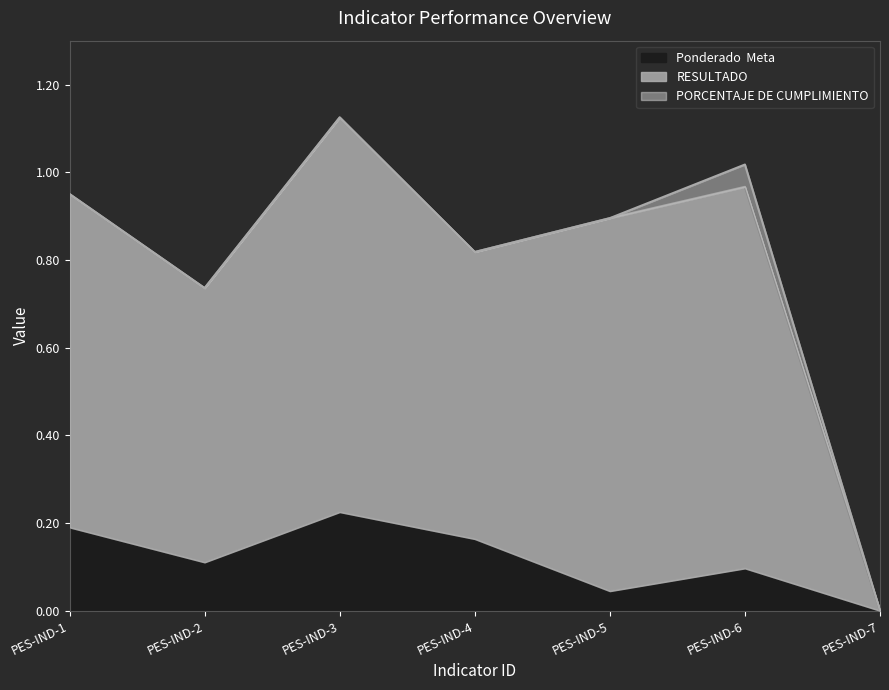

How many distinct data groups are displayed?

3